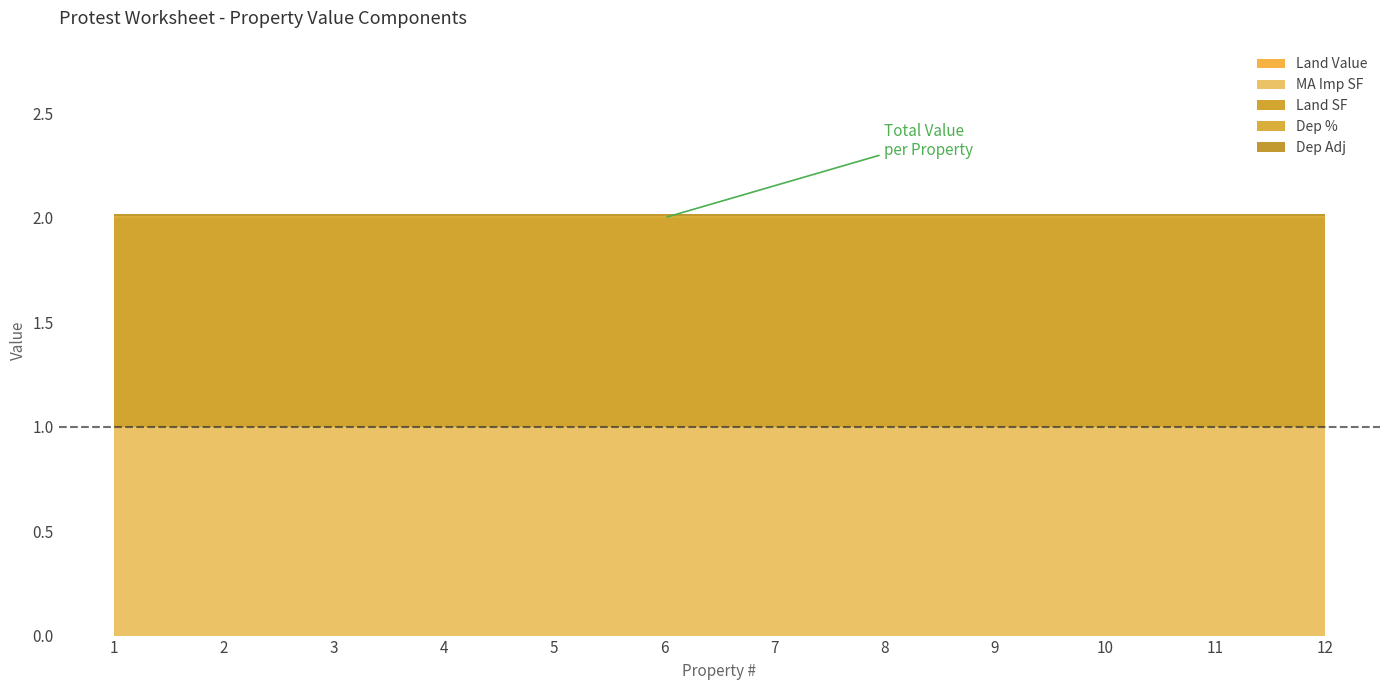

Which series has the largest total across all categories?

MA Imp SF